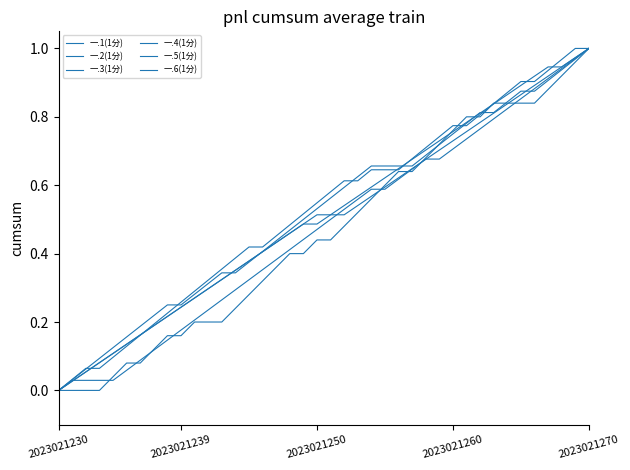

What is the highest value of the 一.2(1分) series?

1.0